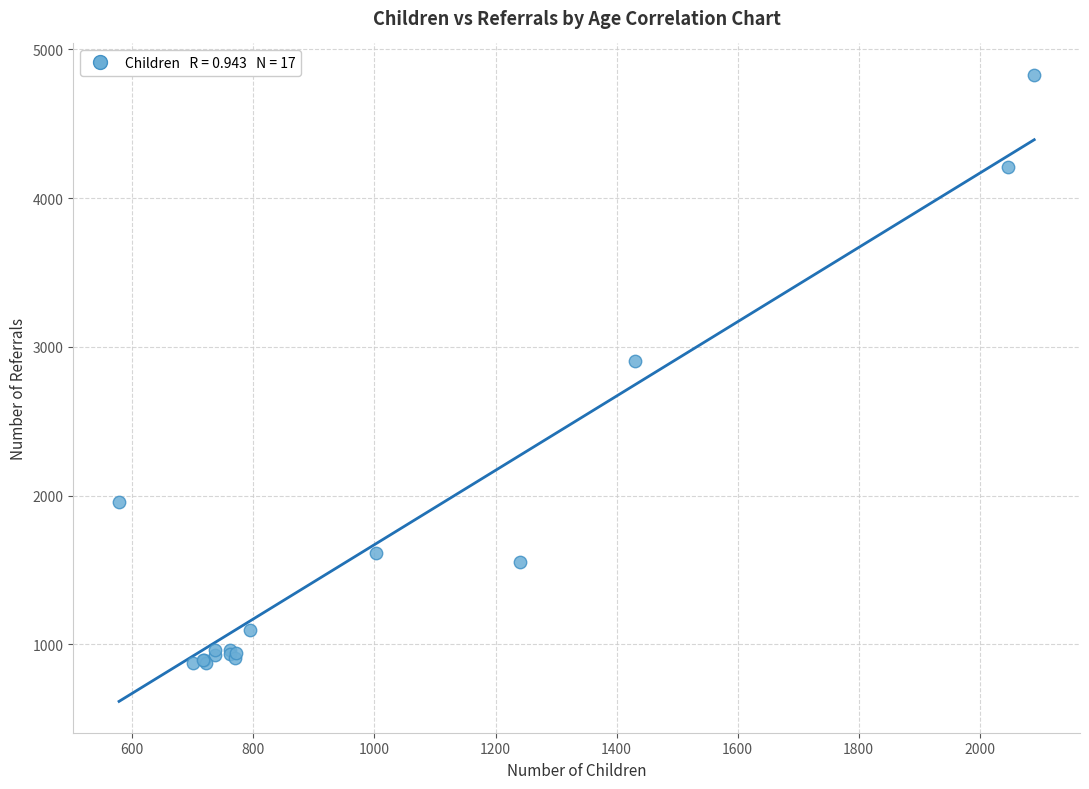

What Y value in the scatter plot is closest to 2851?

2907